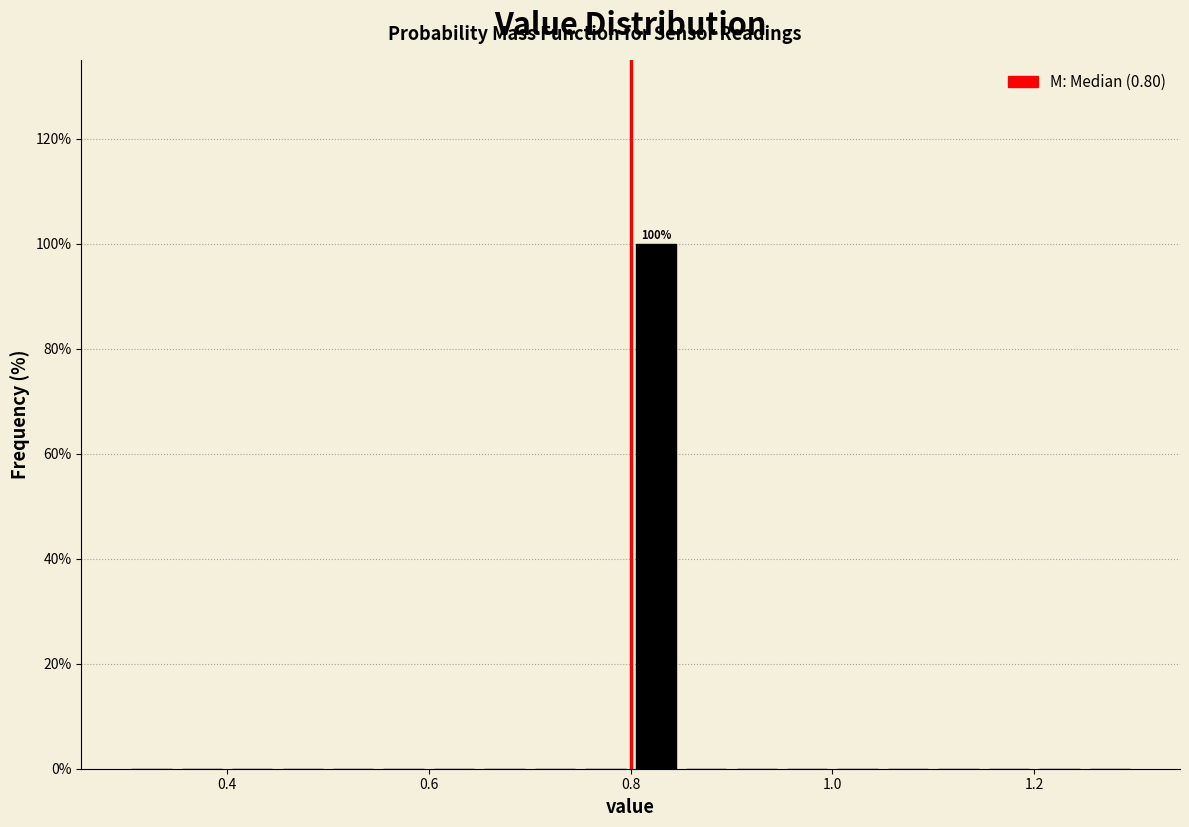

Around what value on the x-axis is the tallest bar? Give the approximate position of its centre, as read against the axis.

0.82